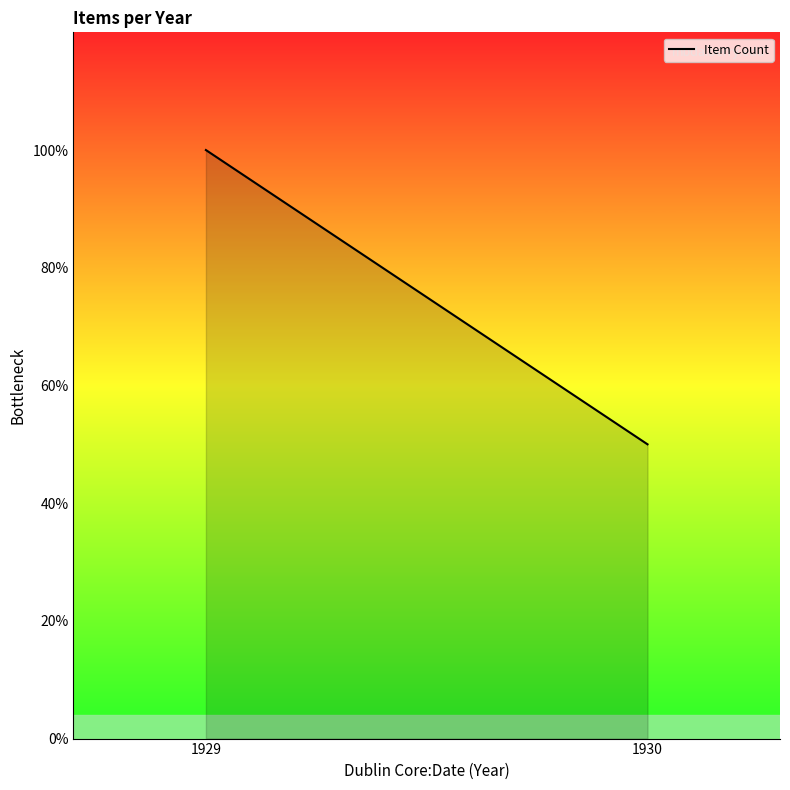

Between 1929 and 1930, which is larger?

1929